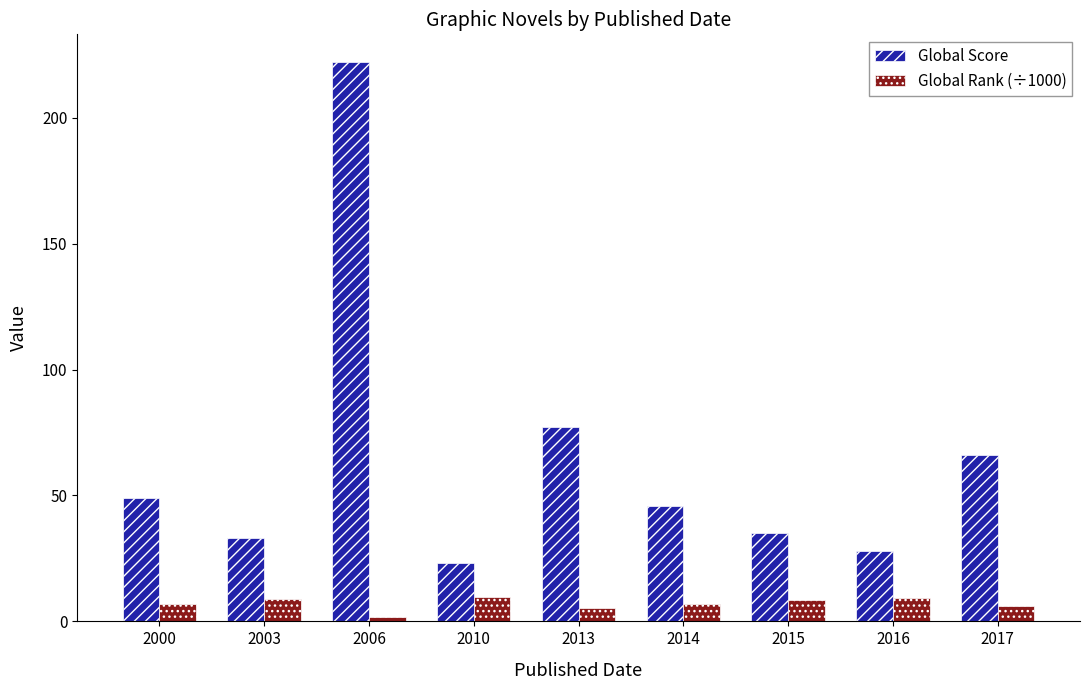

At how many categories does at least one series exceed 43?

5